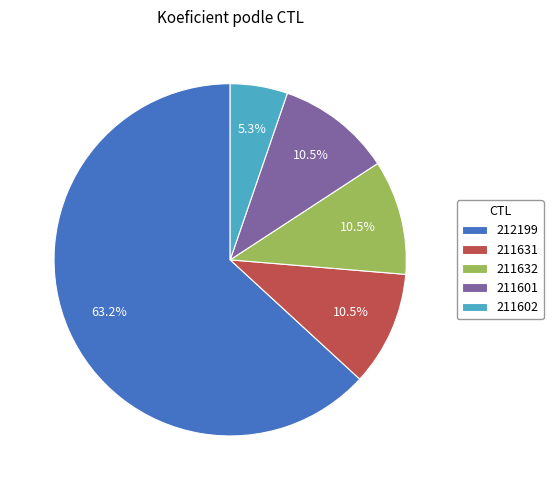

How many segments does this pie chart have?

5